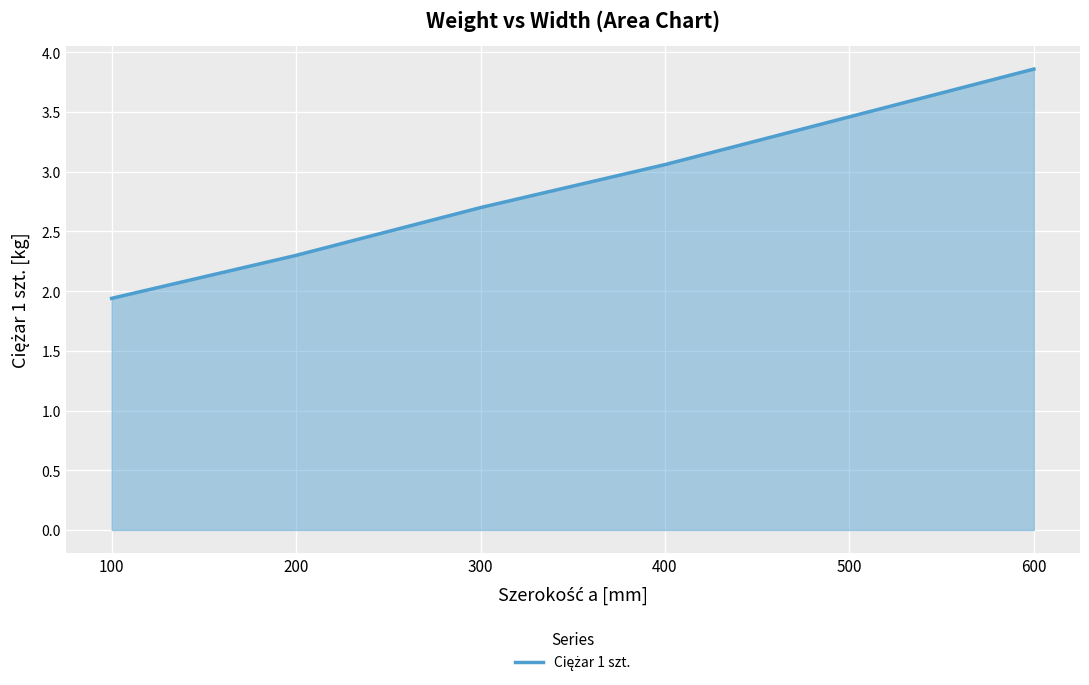

True or false: the data shows 3.6 at 200.

False